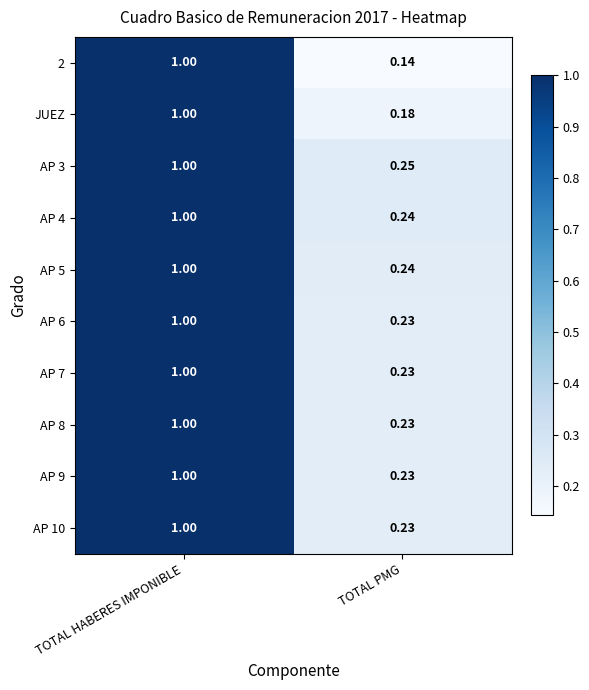

Which category has the lowest value in the AP 3 series?

TOTAL PMG